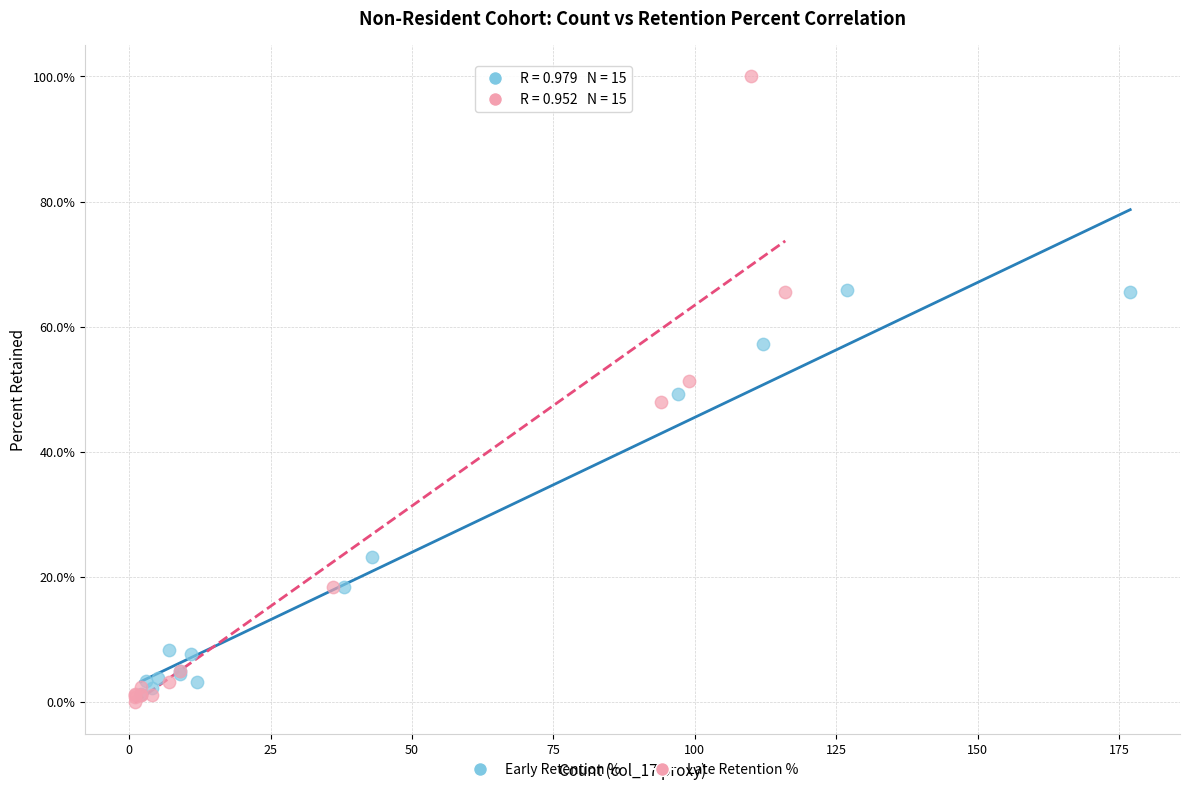

What are all the series names shown in the legend?

Early Retention %, Late Retention %